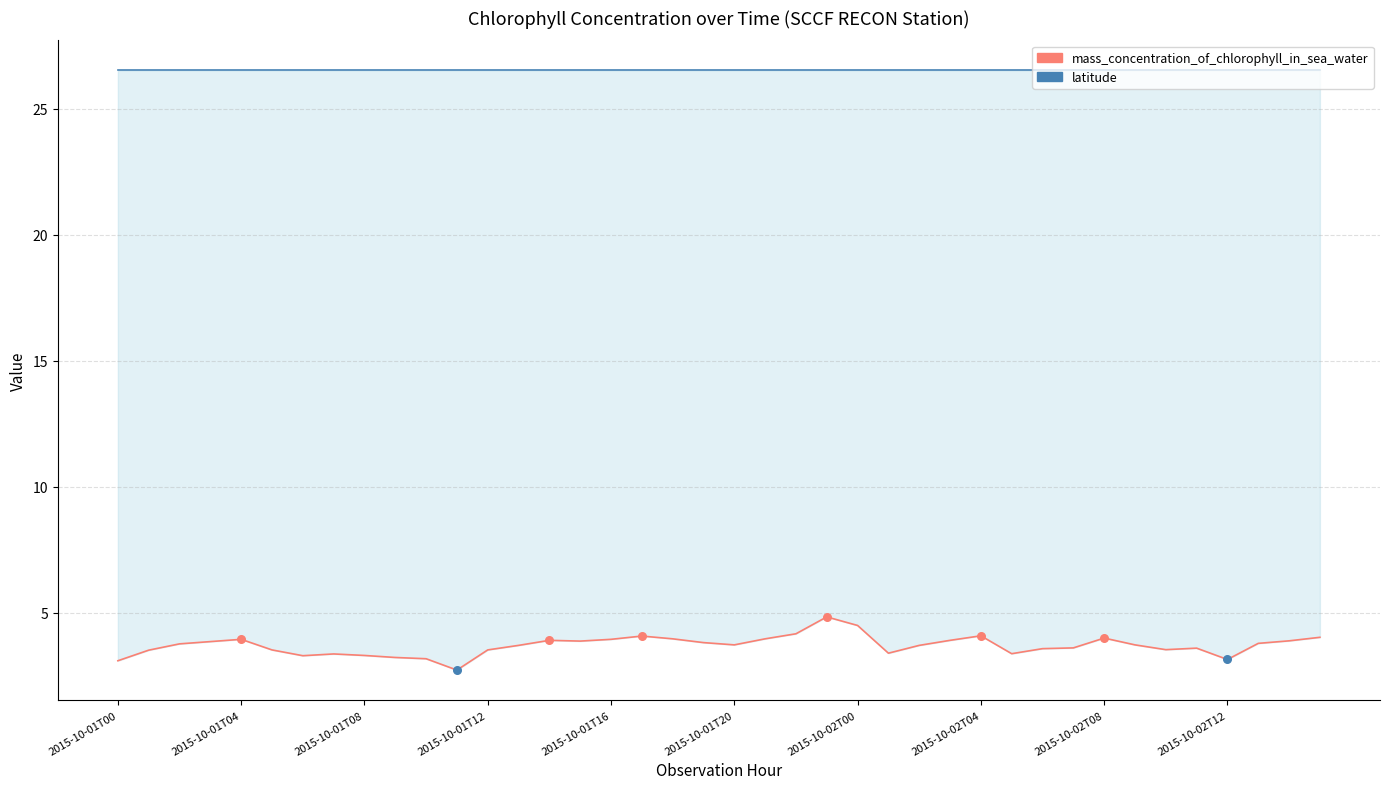

Which series contains the highest Y value?

latitude